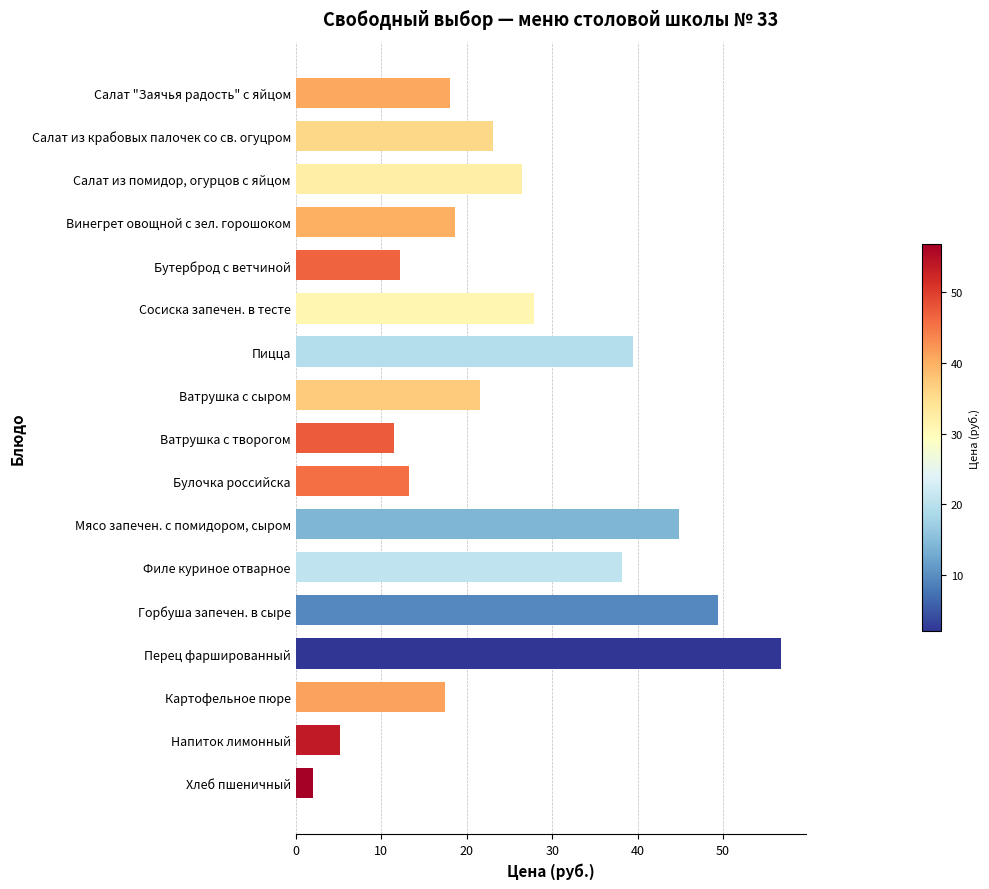

Is it true that the value at Салат из крабовых палочек со св. огуцром is 10.4?

False